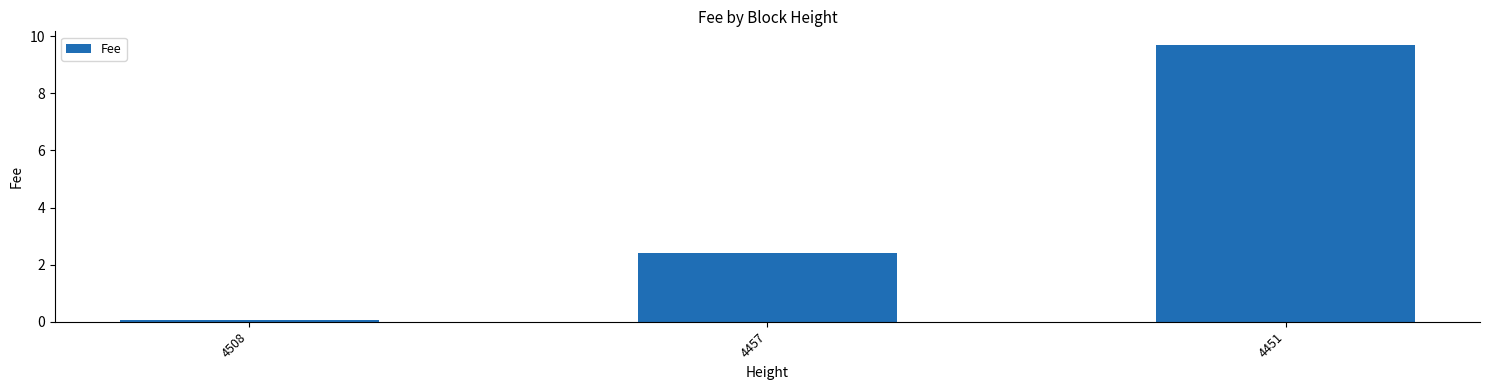

Is it true that the value at 4508 is 0.1?

True